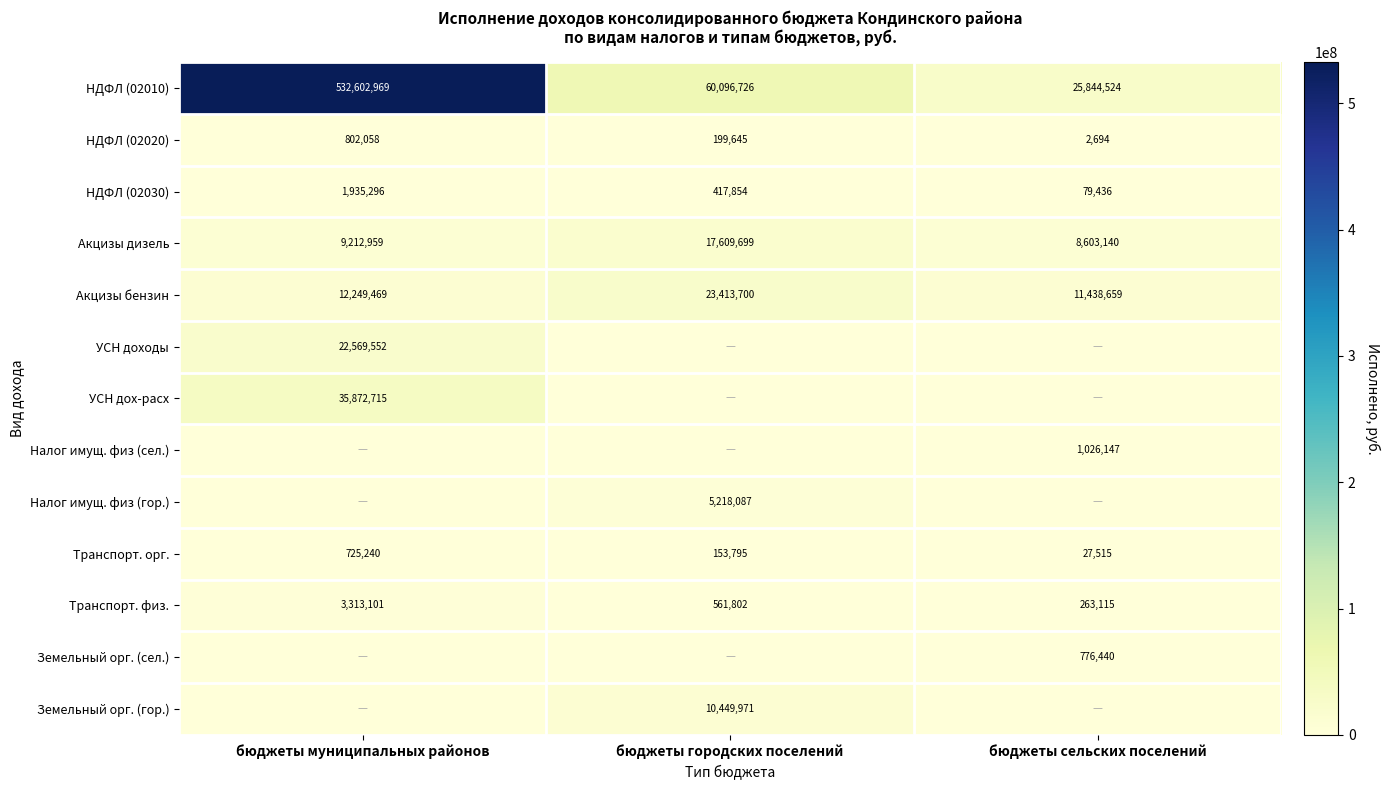

What is the total value across all series at бюджеты муниципальных районов?

619283359.1